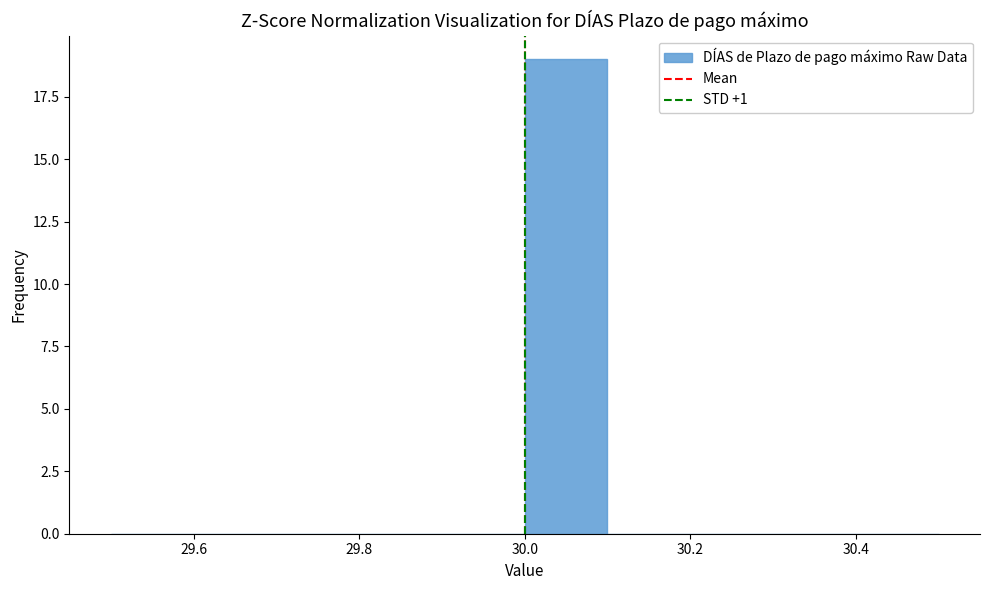

How tall is the bar that spans 30.0 to 30.1 on the x-axis? The values are not printed on the chart, so give them approximately, as read against the axis.

19